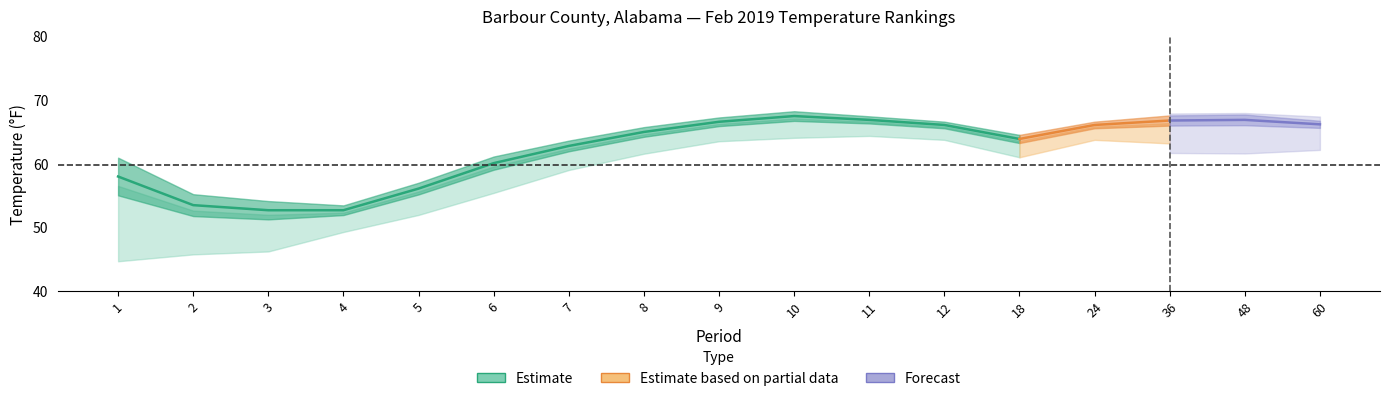

Reading left to right, what are all the values shown in this chart?

Value: 58.0	53.5	52.7	52.7	56.1	60.1	62.8	65.0	66.6	67.5	66.9	66.1	63.9	66.1	66.8	66.9	66.2
1901-2000 Mean: 50.6	49.2	49.1	50.8	53.8	57.5	60.7	63.1	64.9	65.6	65.5	64.8	62.3	64.8	64.8	64.8	64.8
Departure: 7.4	4.3	3.6	1.9	2.3	2.6	2.1	1.9	1.7	1.9	1.4	1.3	1.6	1.3	2.0	2.1	1.4